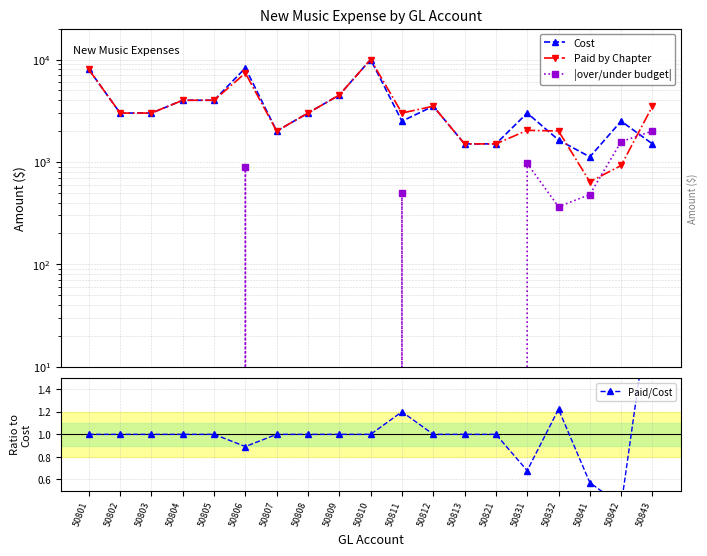

Which series has the largest total across all categories?

Cost